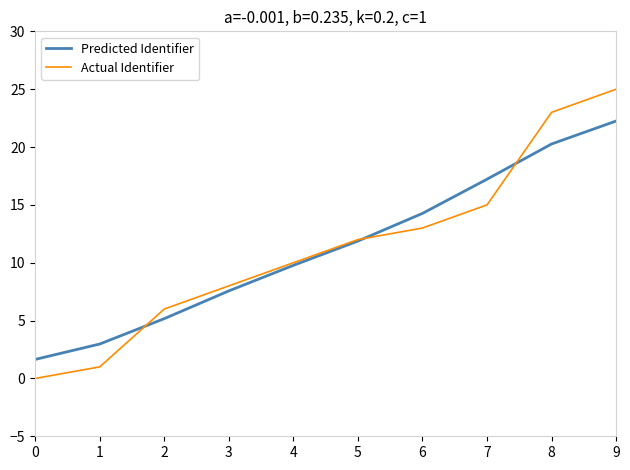

What is the difference between the Actual Identifier values at 6 and 4?

3.0